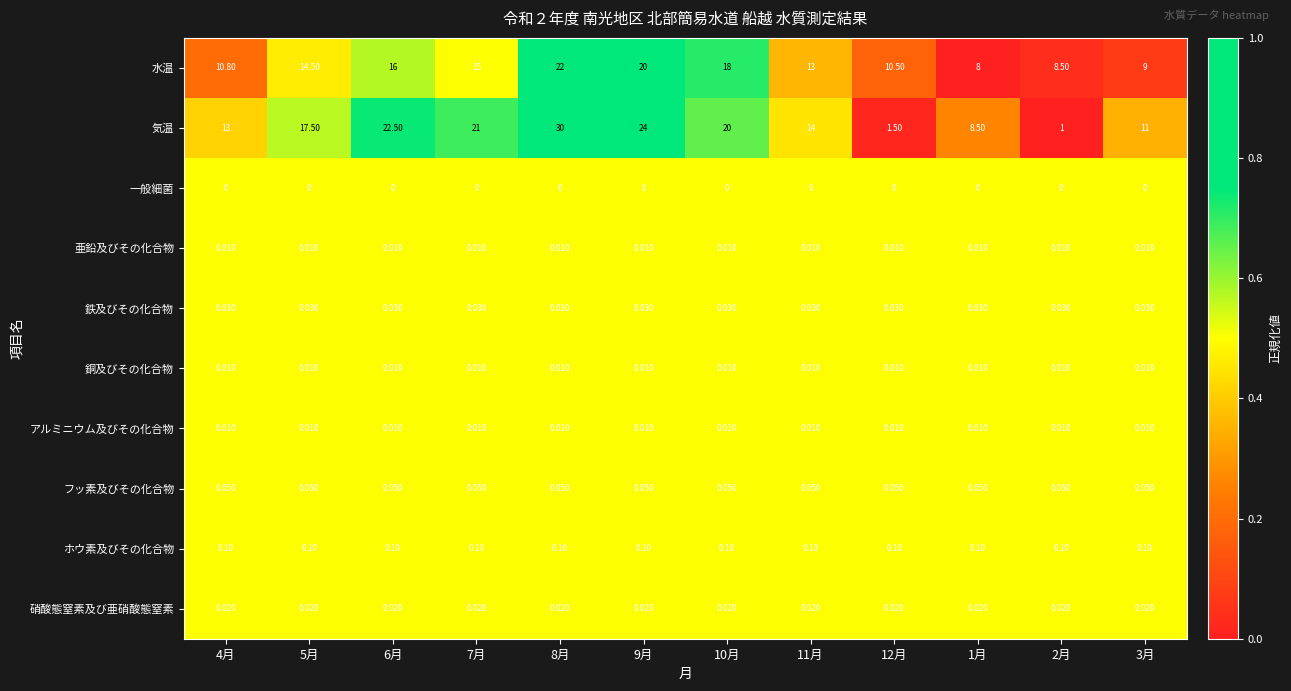

Is the value of フッ素及びその化合物 at 7月 greater than the value of 一般細菌 at 5月?

Yes